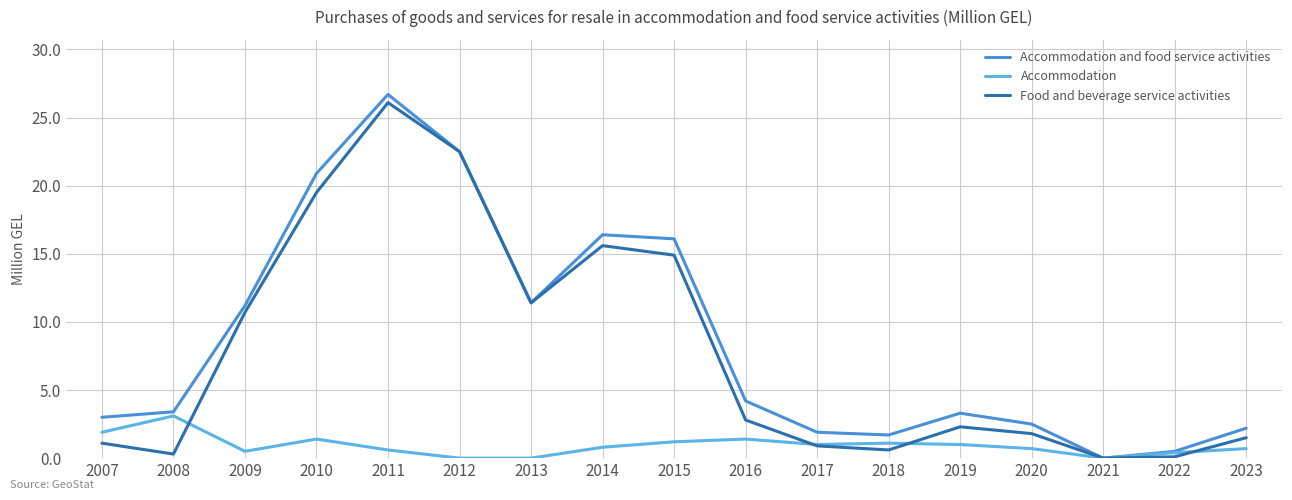

At which category does Food and beverage service activities reach its first local peak?

2011